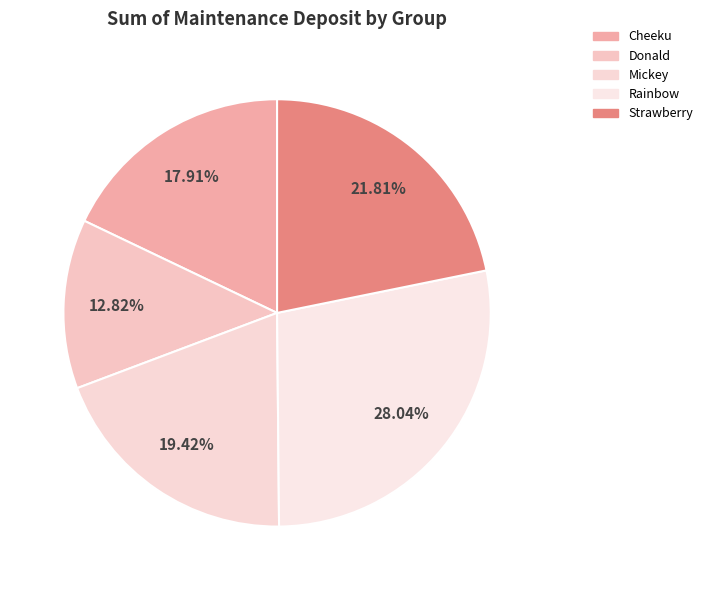

How many segments does this pie chart have?

5